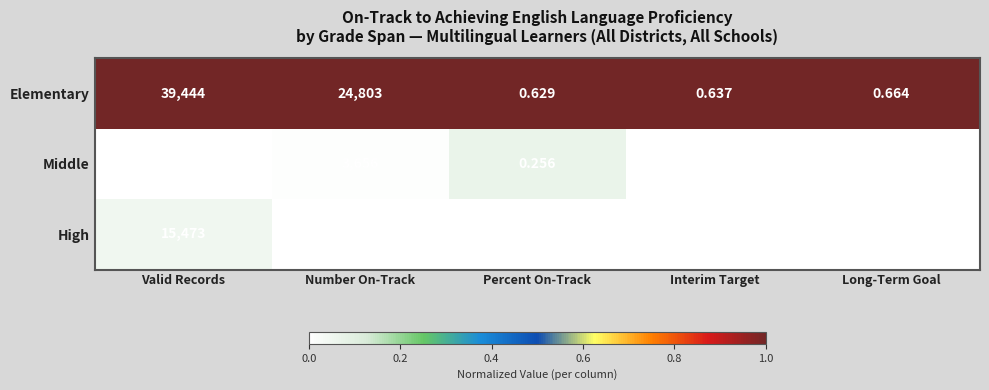

How many distinct data groups are displayed?

3